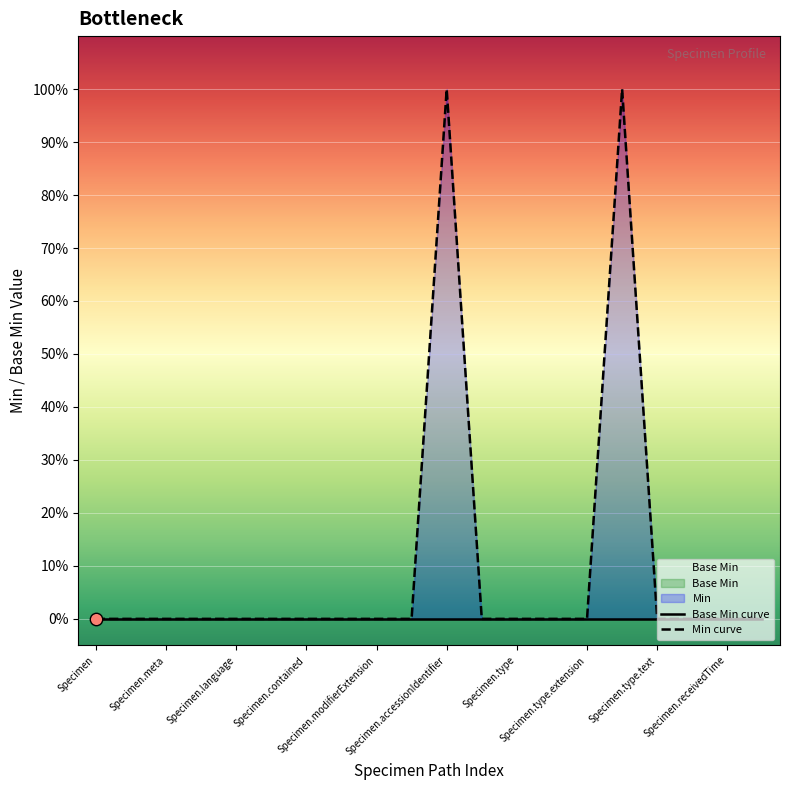

Which series has the largest total across all categories?

Min curve